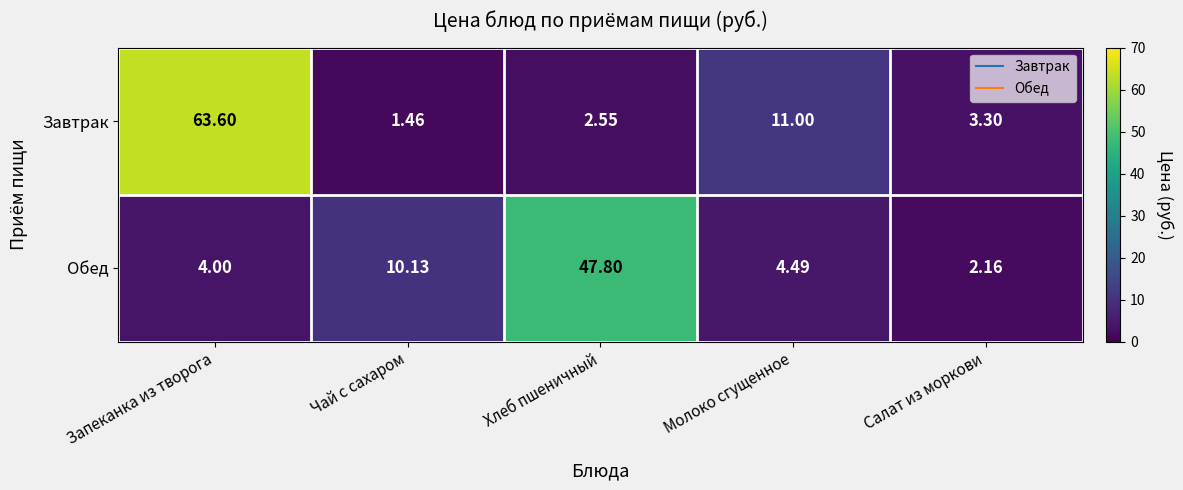

Which series has the widest spread of values?

Завтрак